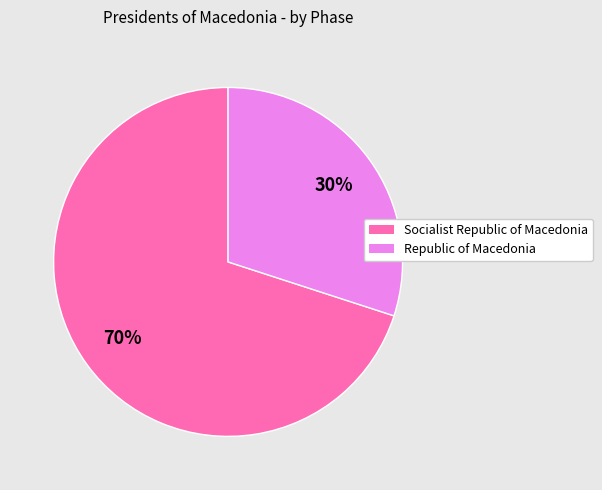

True or false: Socialist Republic of Macedonia accounts for 63% of the total.

False